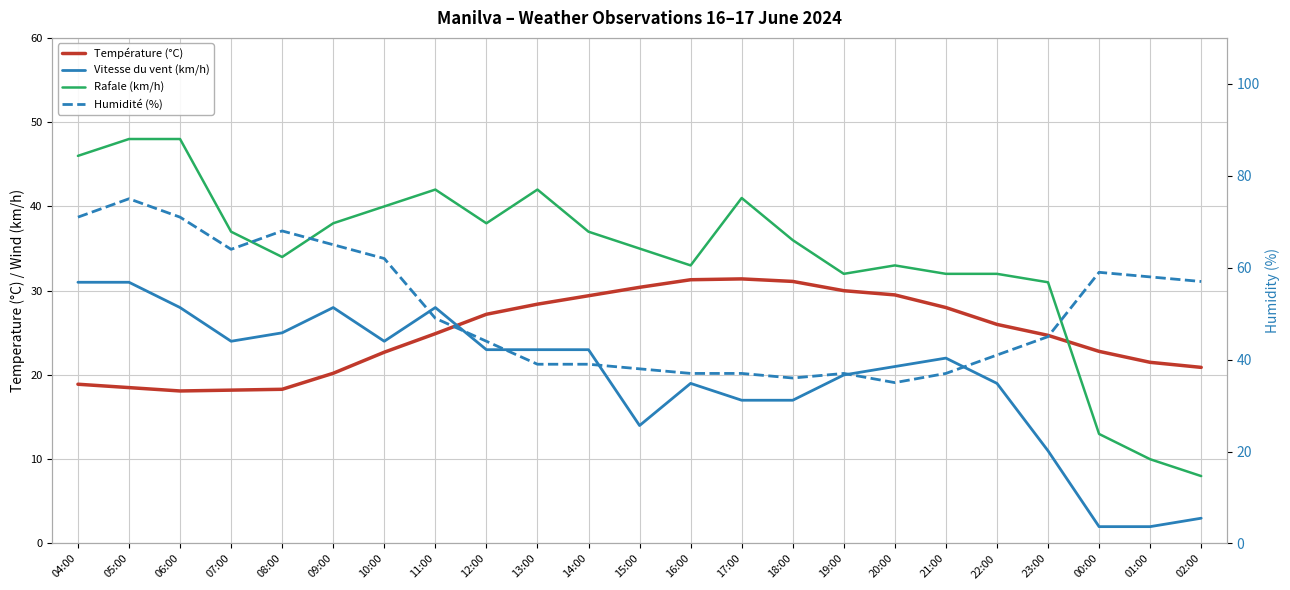

Which series changed the most between 15:00 and 21:00?

Vitesse du vent (km/h)